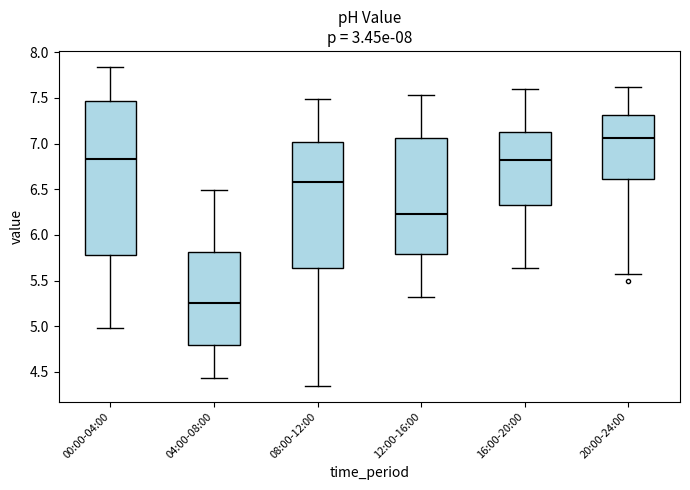

Reading left to right, transcribe this box plot: for each box, give where its median line is, the range the box spans, and where its two whiskers end, as read against the y-axis. The values are not printed on the chart, so give them approximately, as read against the axis.

00:00-04:00: median 6.85, box 5.80 to 7.45, whiskers 5.00 to 7.85
04:00-08:00: median 5.25, box 4.80 to 5.80, whiskers 4.45 to 6.50
08:00-12:00: median 6.60, box 5.65 to 7.00, whiskers 4.35 to 7.50
12:00-16:00: median 6.25, box 5.80 to 7.05, whiskers 5.30 to 7.55
16:00-20:00: median 6.85, box 6.30 to 7.15, whiskers 5.65 to 7.60
20:00-24:00: median 7.05, box 6.60 to 7.30, whiskers 5.55 to 7.60